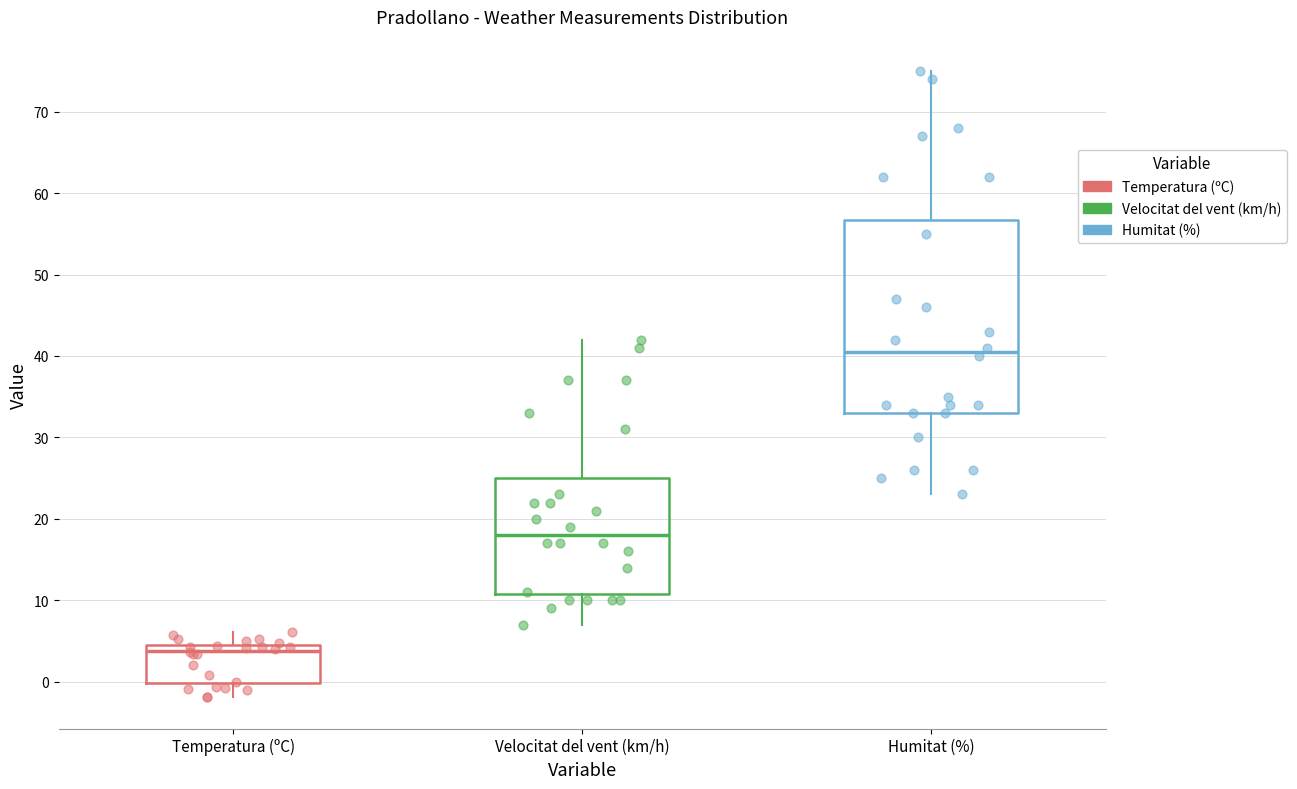

Where does the upper whisker of the box for Velocitat del vent (km/h) end on the y-axis? The values are not printed on the chart, so give them approximately, as read against the axis.

42